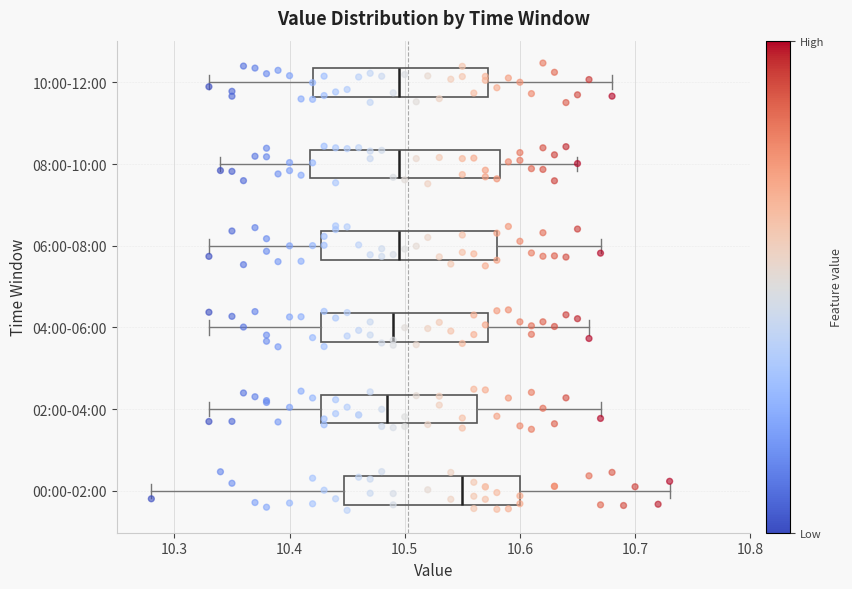

Where does the median line of the box for 00:00-02:00 sit on the x-axis? The values are not printed on the chart, so give them approximately, as read against the axis.

10.55